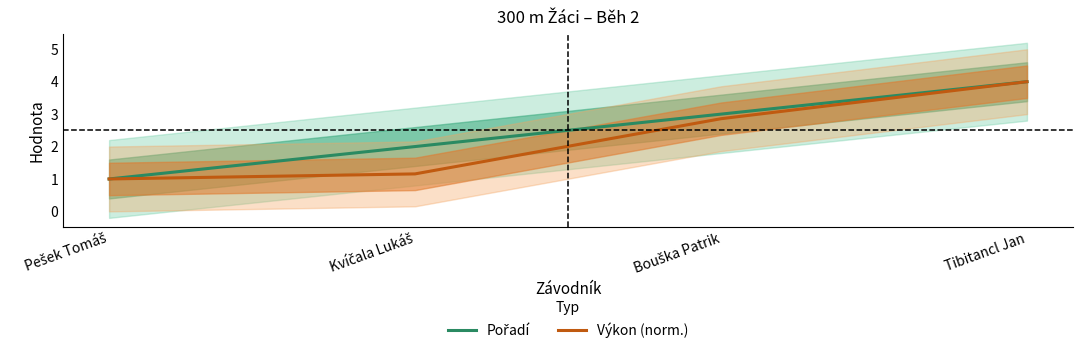

Which category has the lowest value in the Pořadí series?

Pešek Tomáš